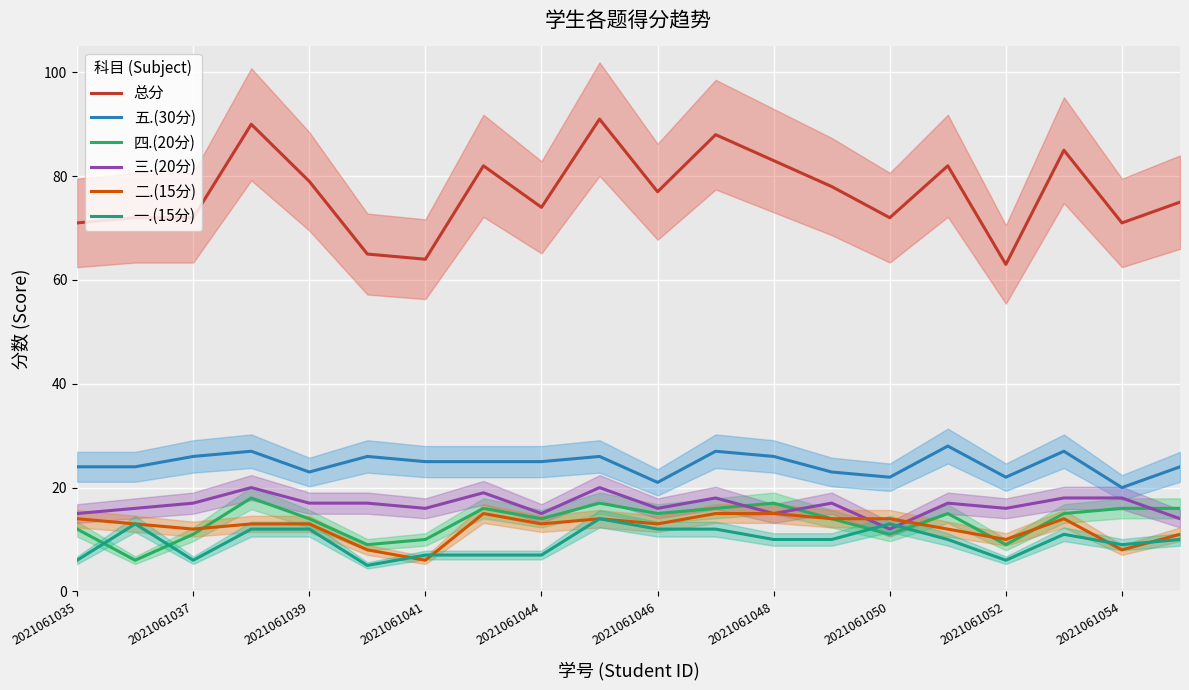

True or false: 一.(15分) and 五.(30分) cross at least once.

False